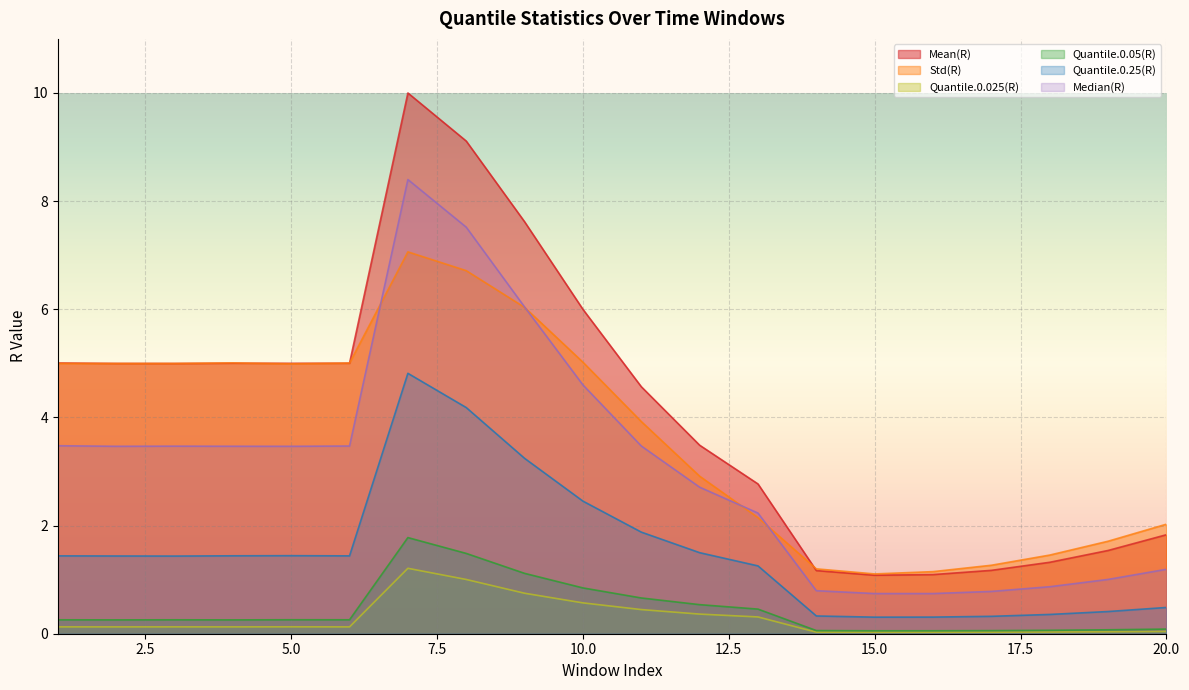

What is the spread (max minus min) of values at 13?

2.5